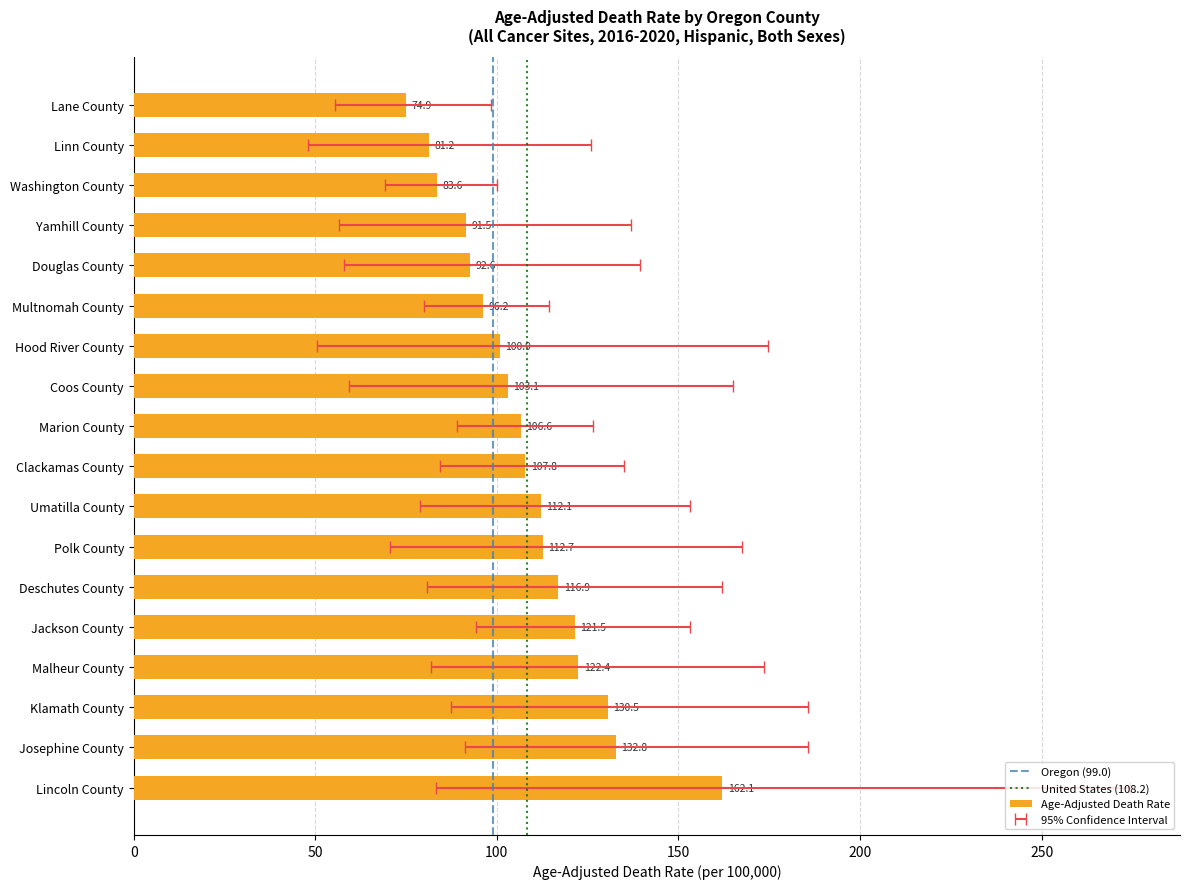

What is the sum of all values?

1949.4